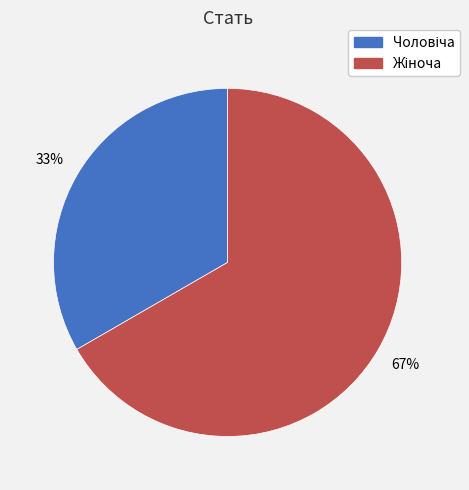

Count the number of slices in the pie.

2